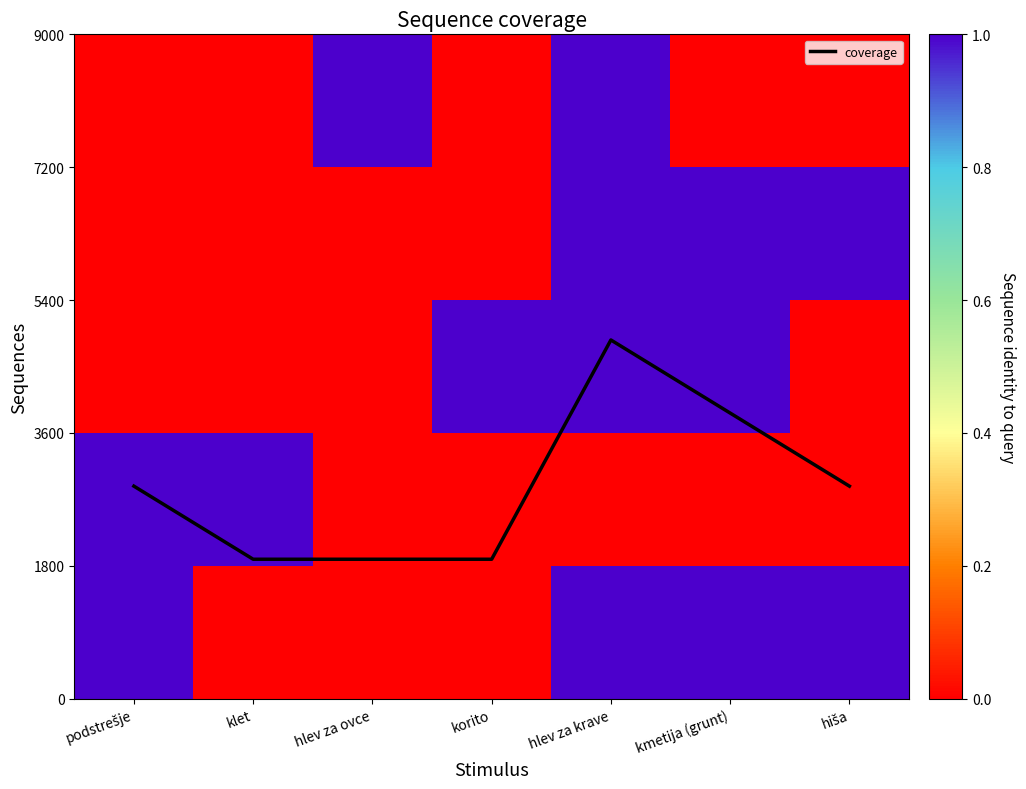

What is the greatest value displayed?

4860.0